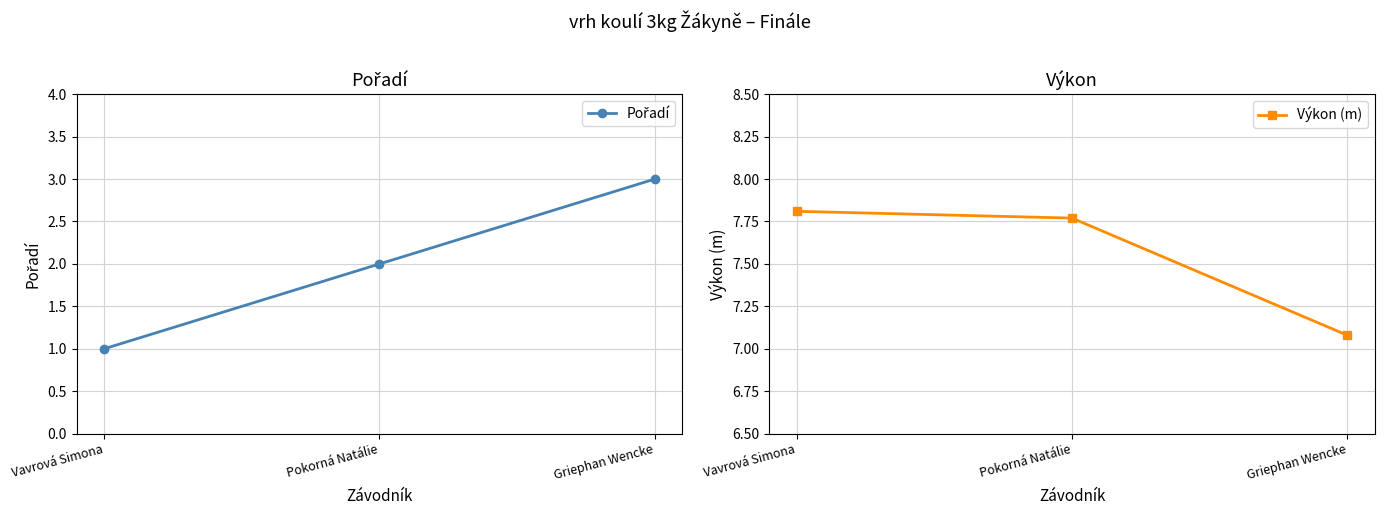

At how many categories does at least one series exceed 6?

3